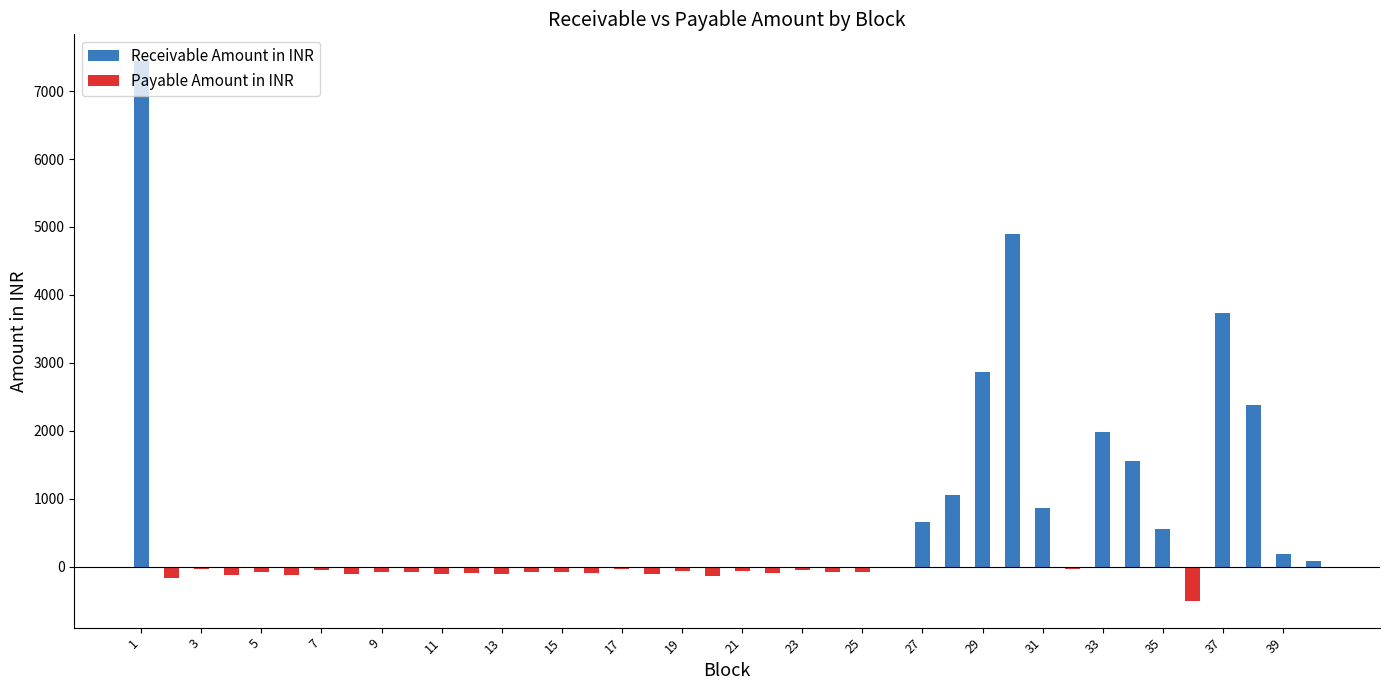

Rank the series at 17 from lowest to highest value.

Payable Amount in INR, Receivable Amount in INR